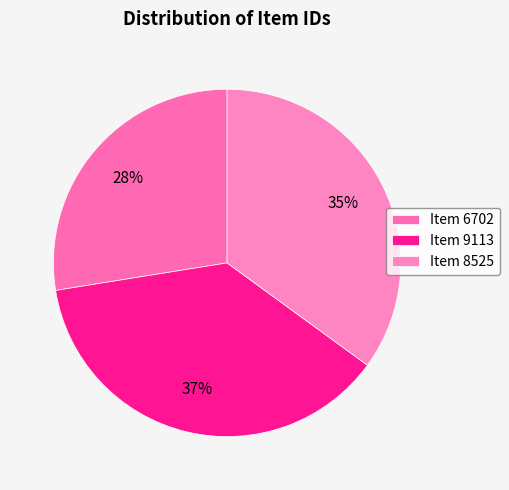

Combined, do Item 8525 and Item 6702 account for over 50%?

Yes